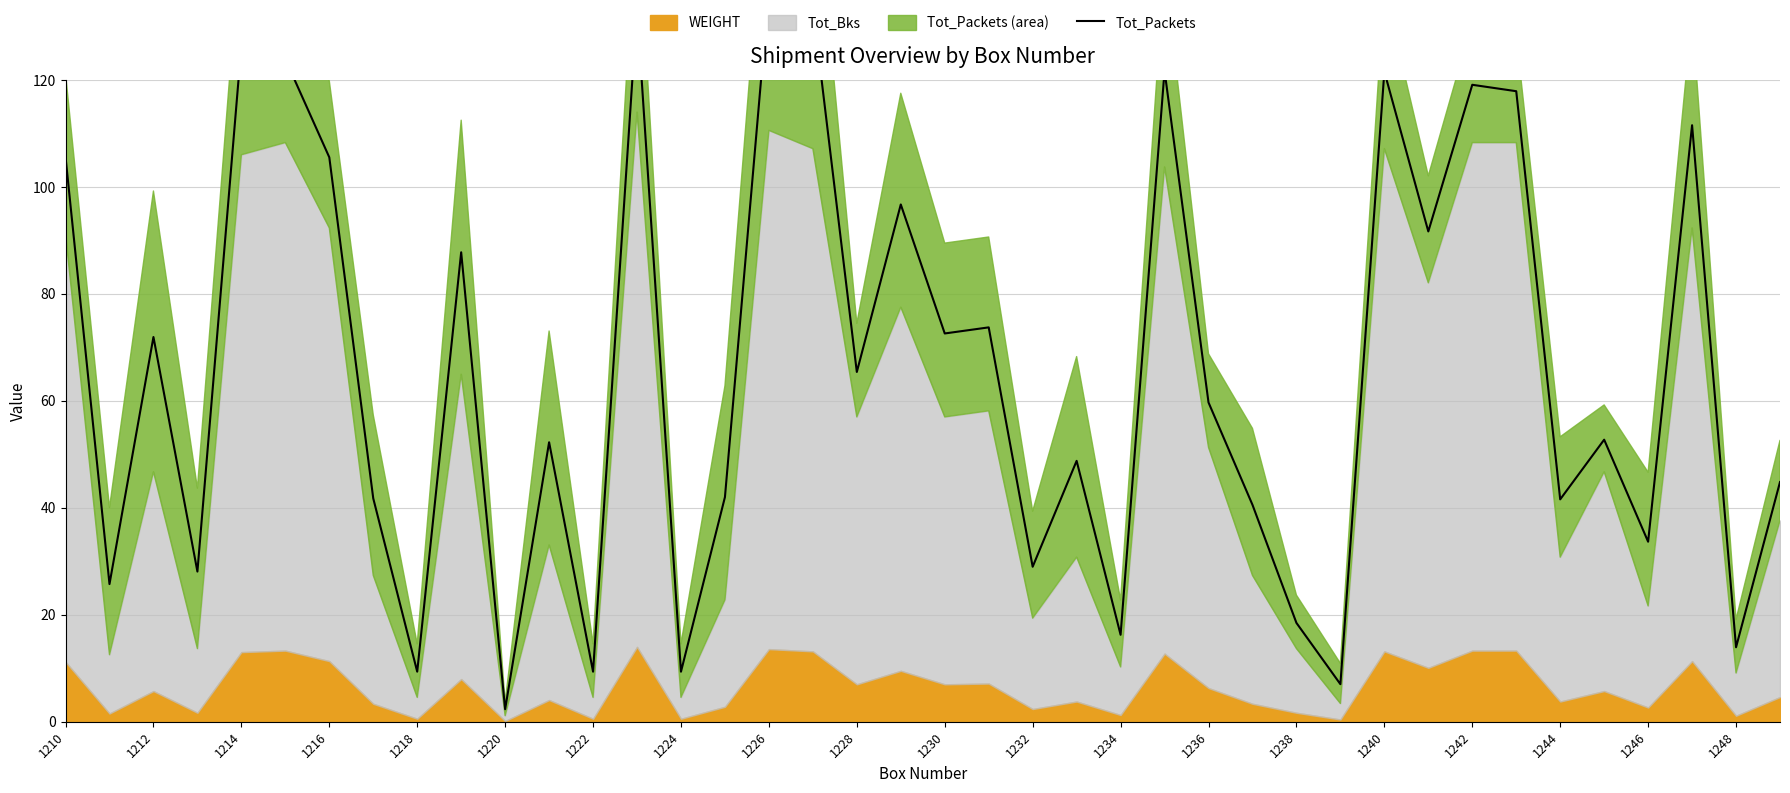

Between 1236 and 20, which is larger?

1236